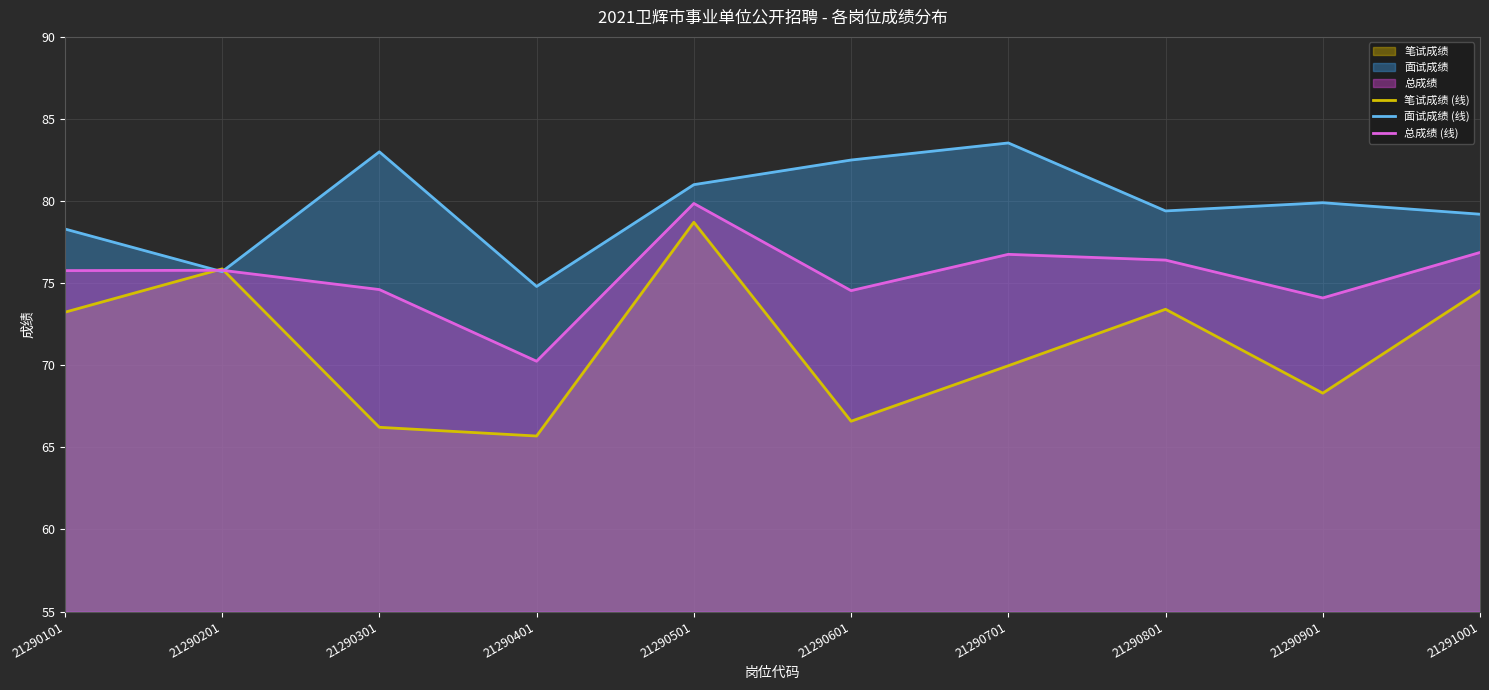

What is the value of the 总成绩 (线) point at the 1st from the left?

75.8